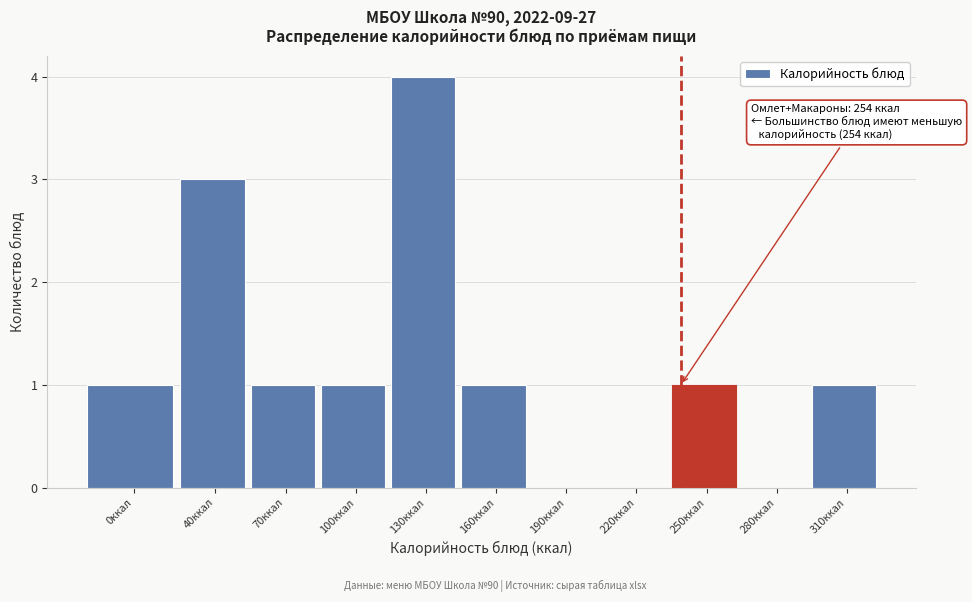

Reading left to right, transcribe all the data shown in this chart.

0ккал=1	40ккал=3	70ккал=1	100ккал=1	130ккал=4	160ккал=1	190ккал=0	220ккал=0	250ккал=1	280ккал=0	310ккал=1